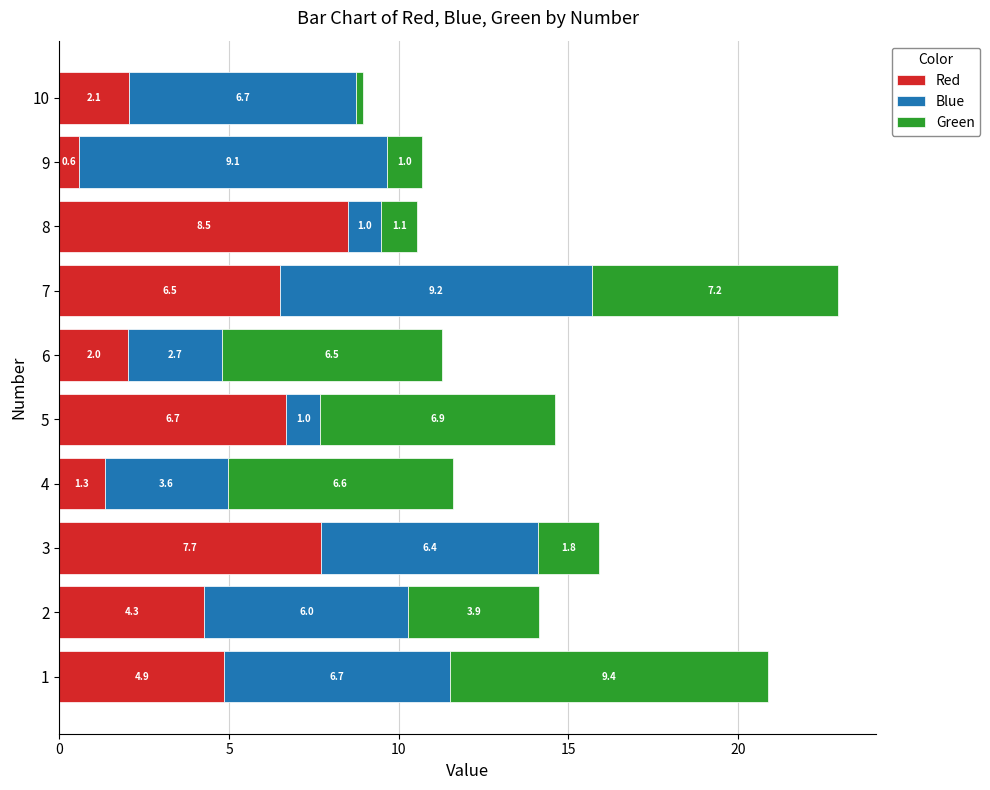

What is the minimum value for Red?

0.6